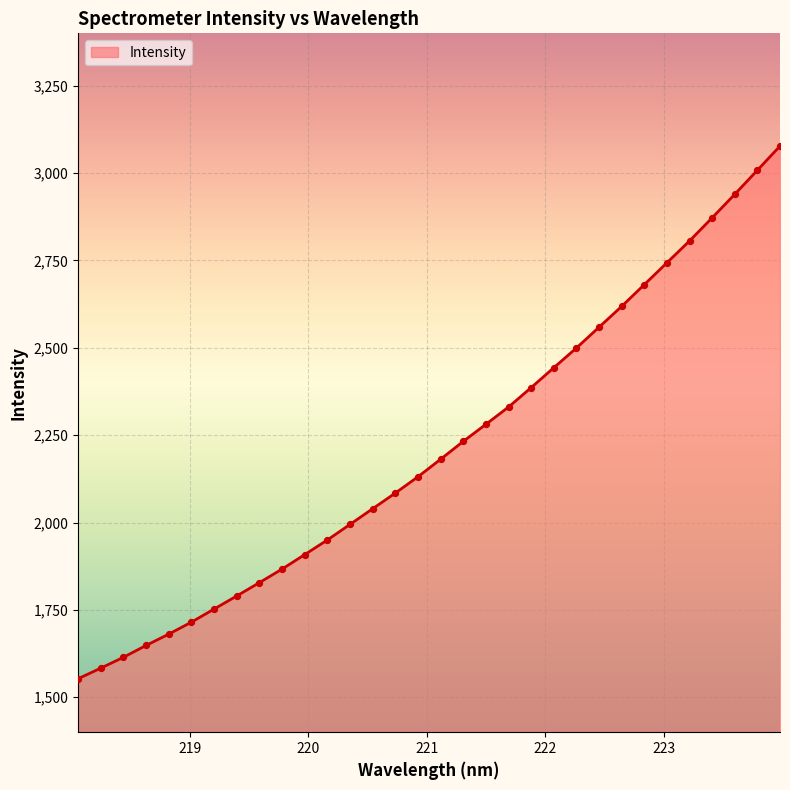

What is the smallest value displayed?

1553.1